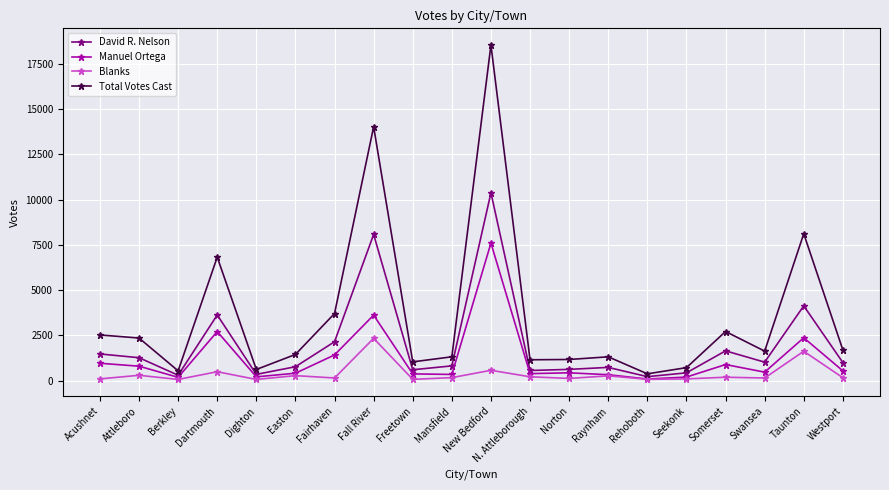

At which label is David R. Nelson closest to 5299?

Taunton